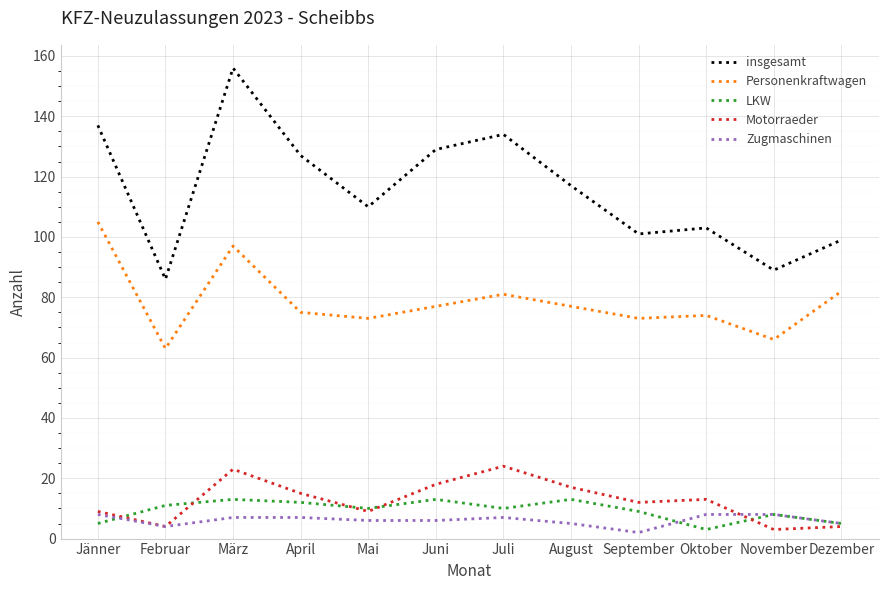

What are all the series names shown in the legend?

insgesamt, Personenkraftwagen, LKW, Motorraeder, Zugmaschinen